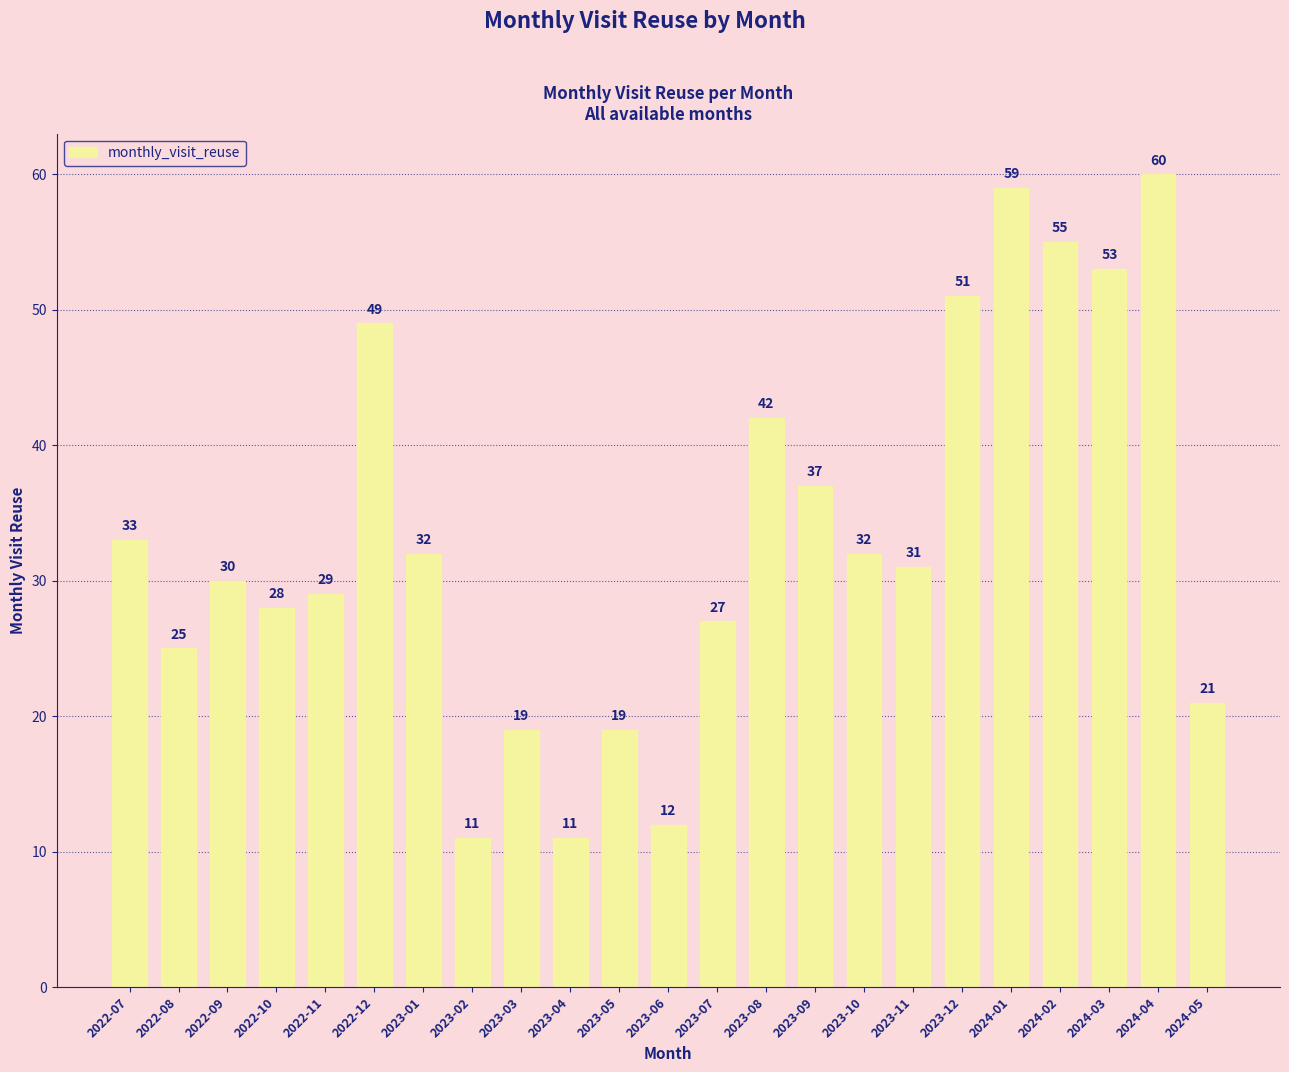

What is the sum of the values at 2023-05 and 2024-05?

40